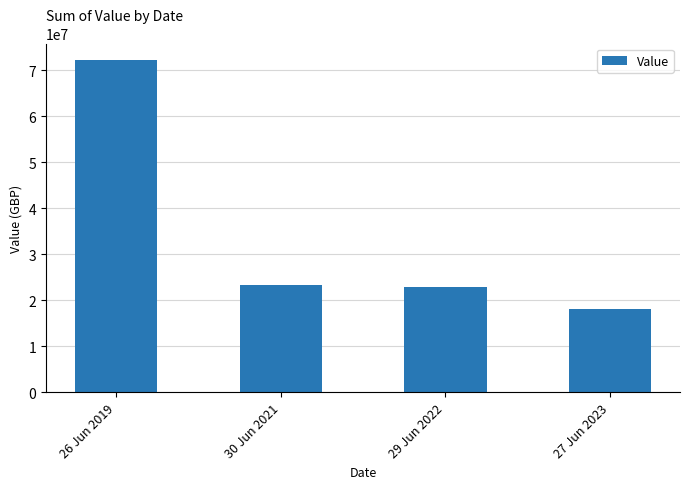

Where does the data first go above 23287751?

26 Jun 2019